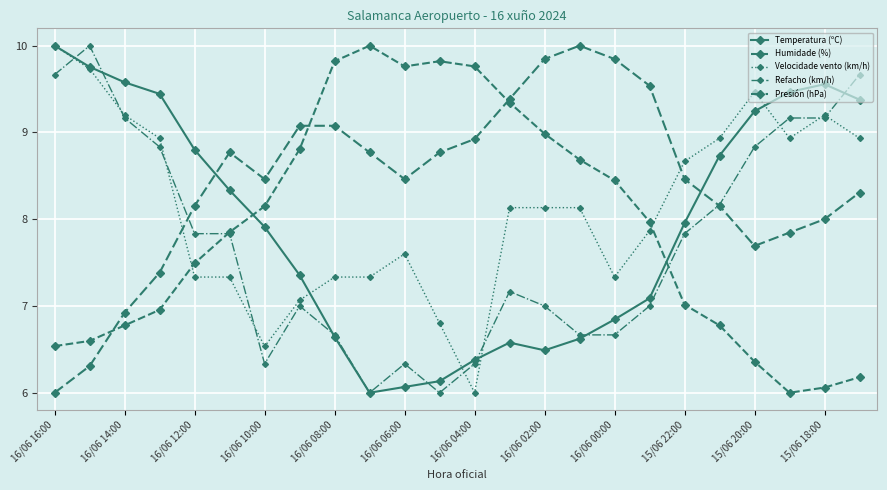

How many lines are shown in the chart?

5